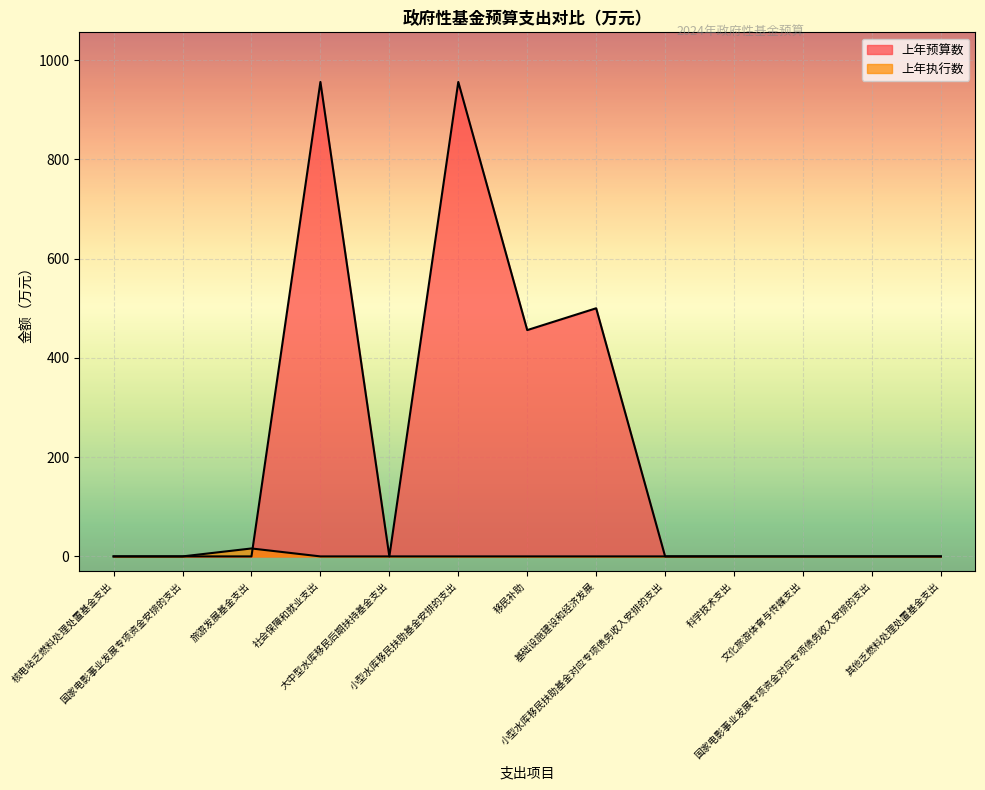

At how many categories does at least one series exceed 763?

2